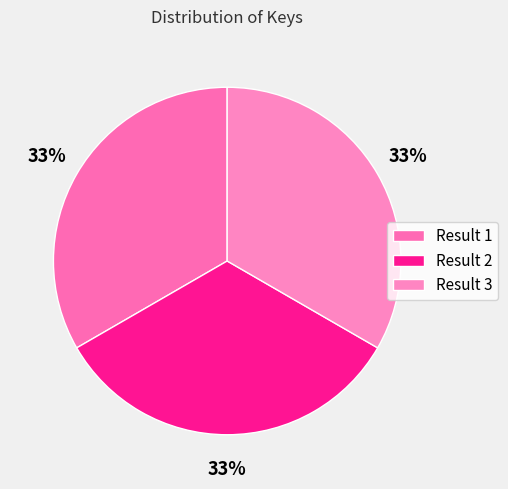

Is there any slice that represents more than half of the pie?

No